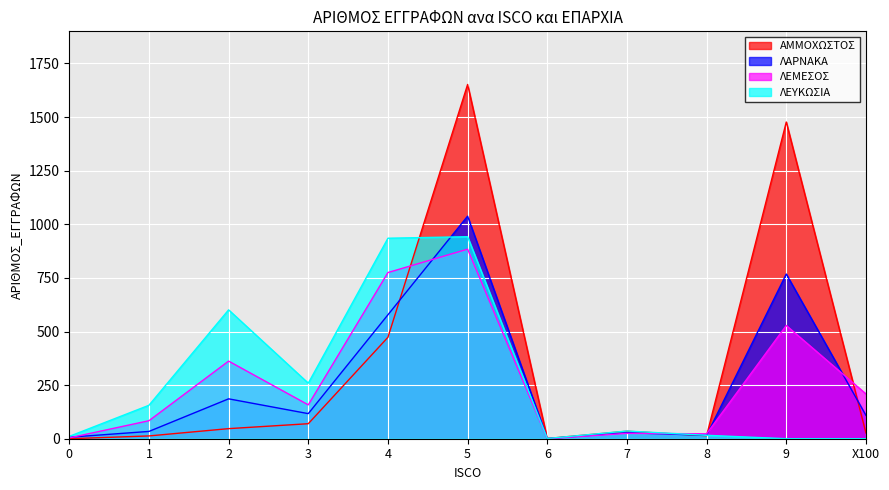

Count the number of data series in this chart.

4